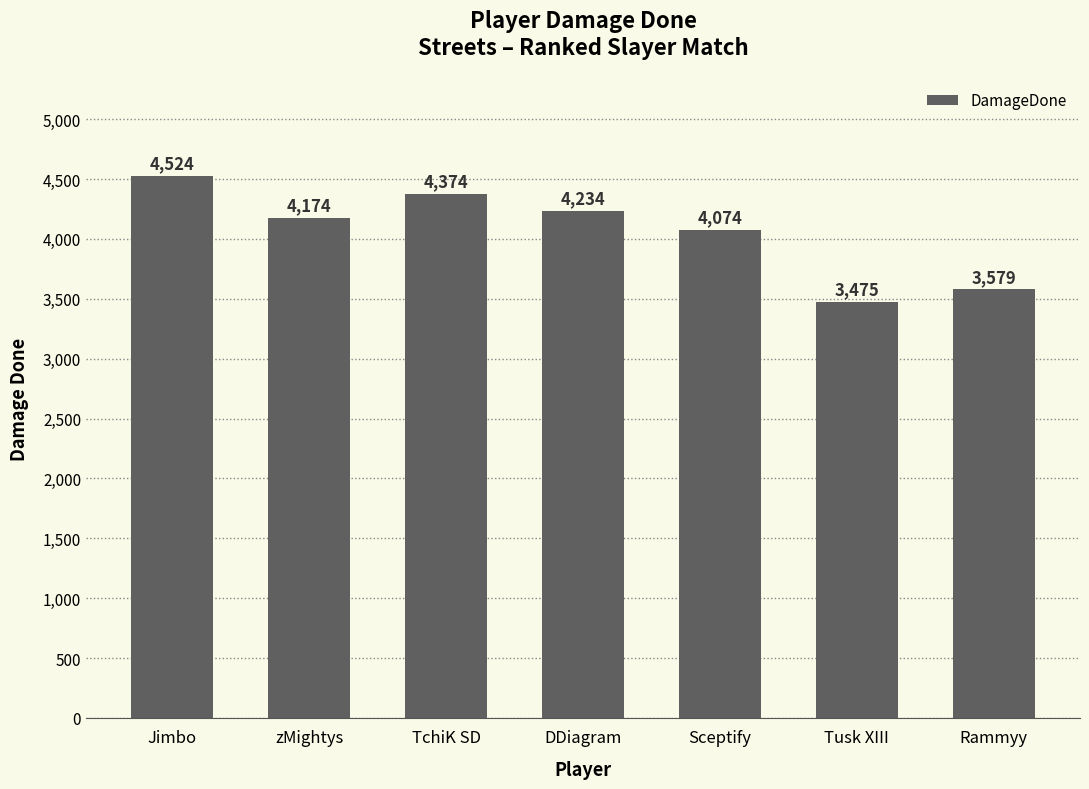

What is the change in value from DDiagram to Tusk XIII?

-759